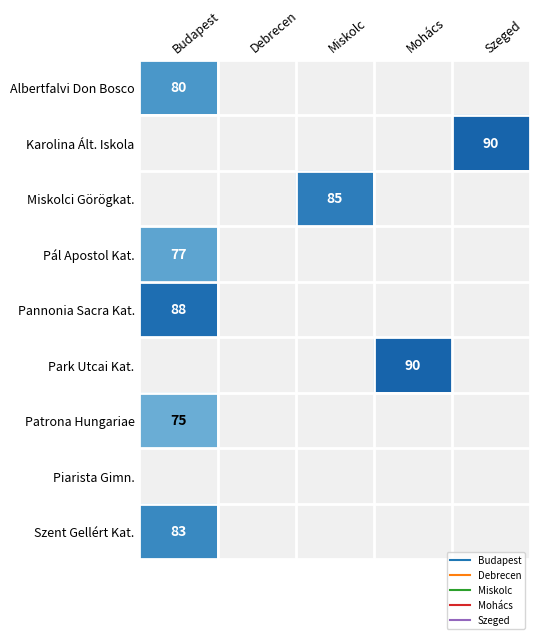

What is the average value of the Patrona Hungariae series?

15